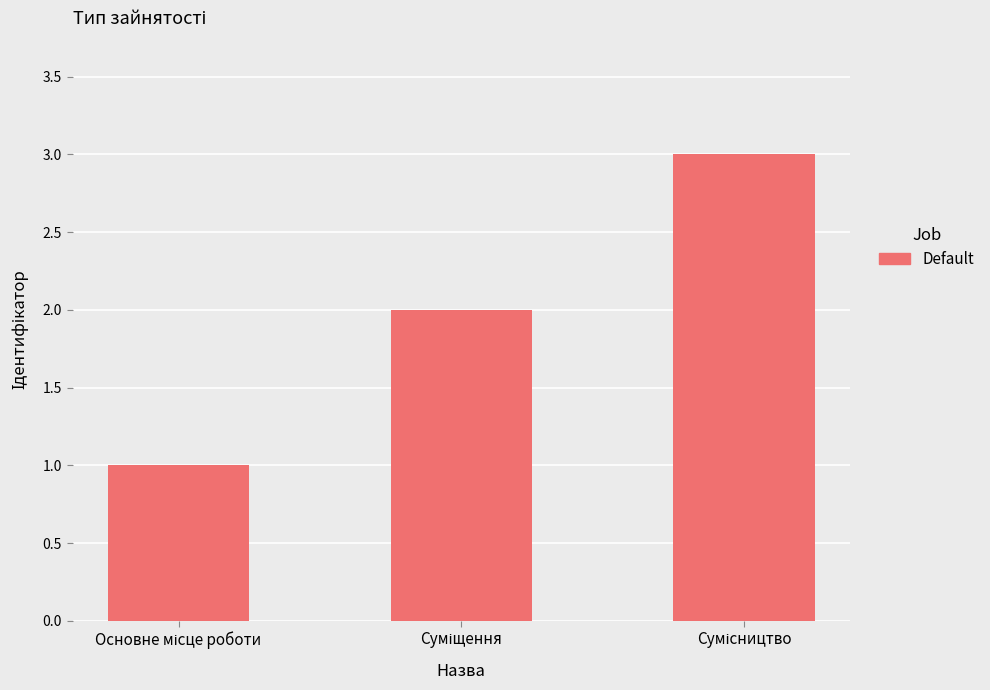

What is the sum of all values?

6